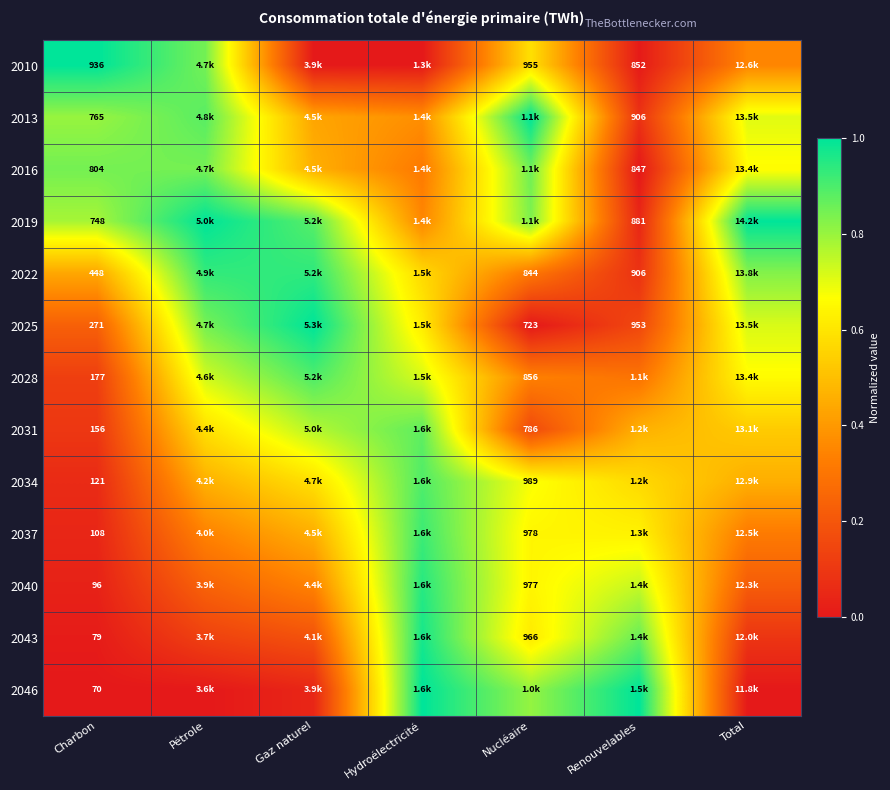

Where is 2043 nearest to the value 0?

Charbon